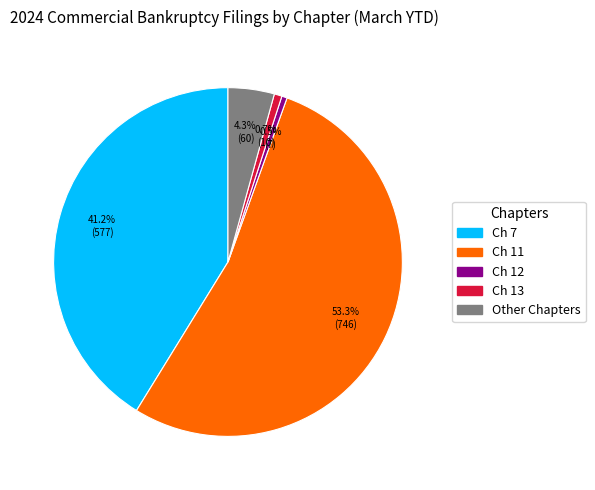

Between Other Chapters and Ch 11, which is larger?

Ch 11